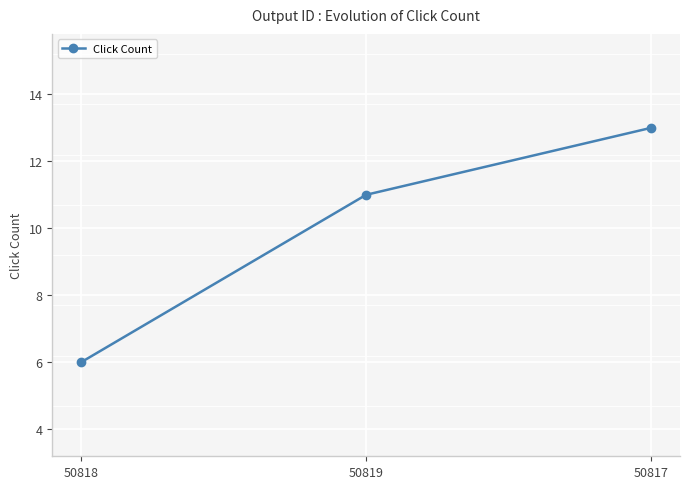

What is the value of the 3rd point from the left?

13